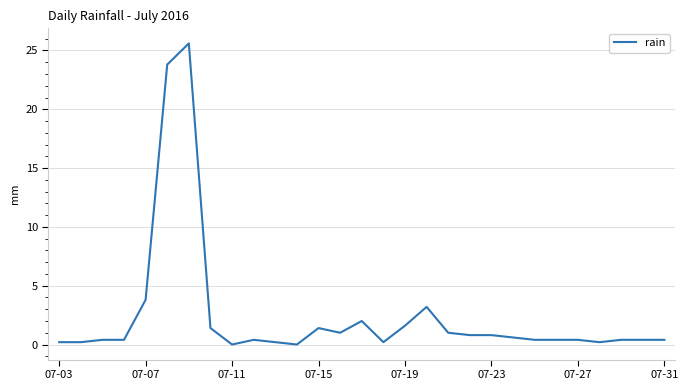

What is the difference between the maximum and minimum values?

25.6